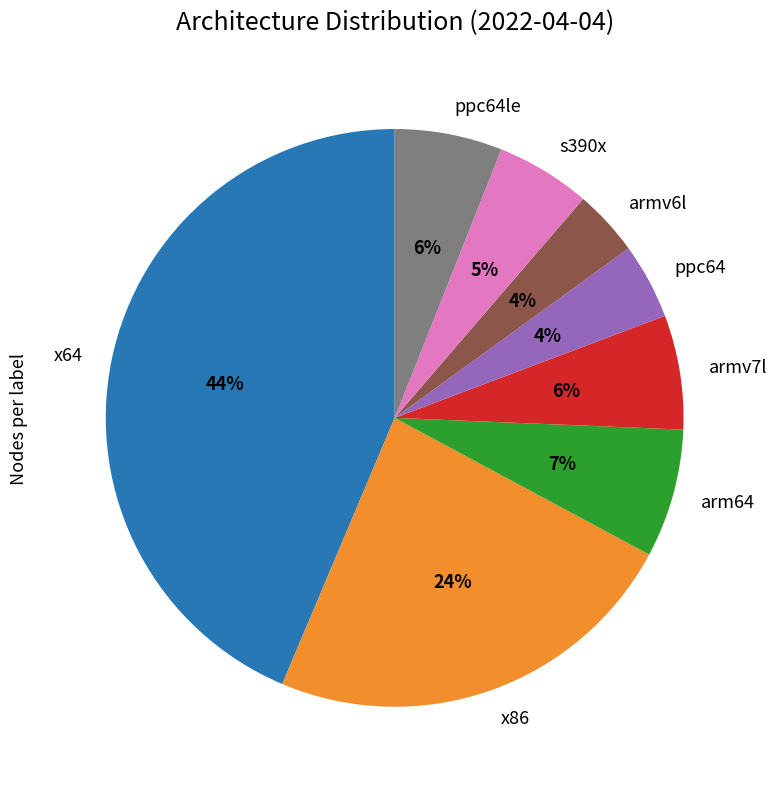

Do ppc64le and armv7l together represent more than half of the pie?

No